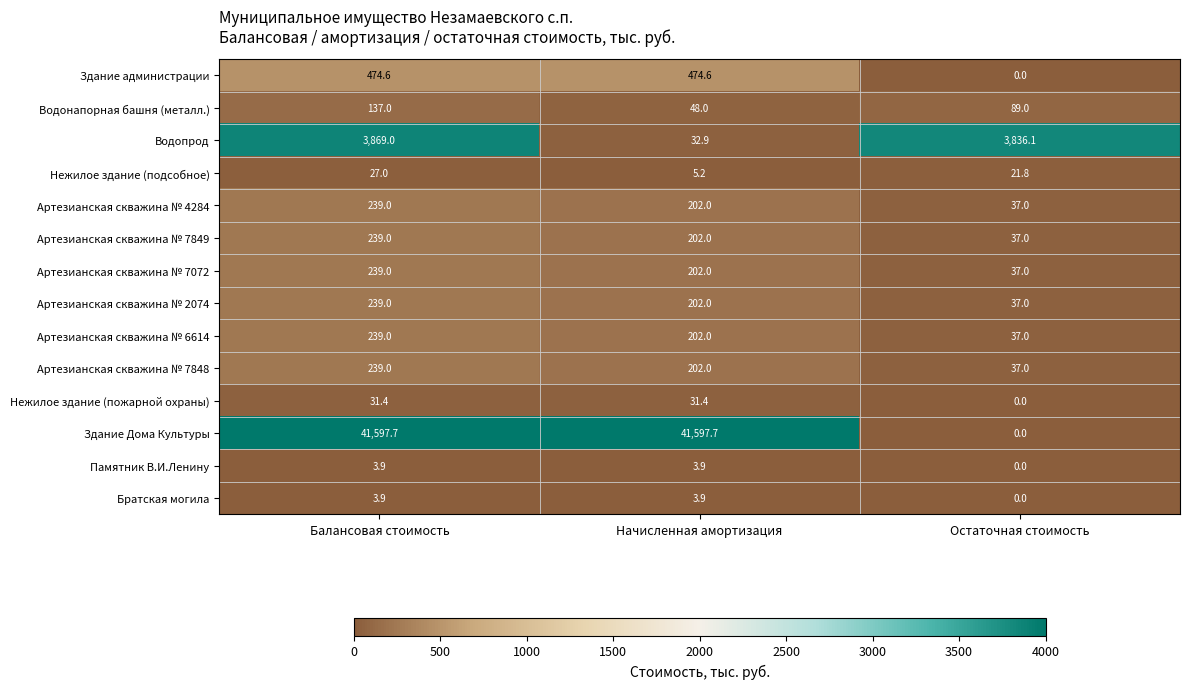

At which label is Нежилое здание (подсобное) closest to 16?

Остаточная стоимость